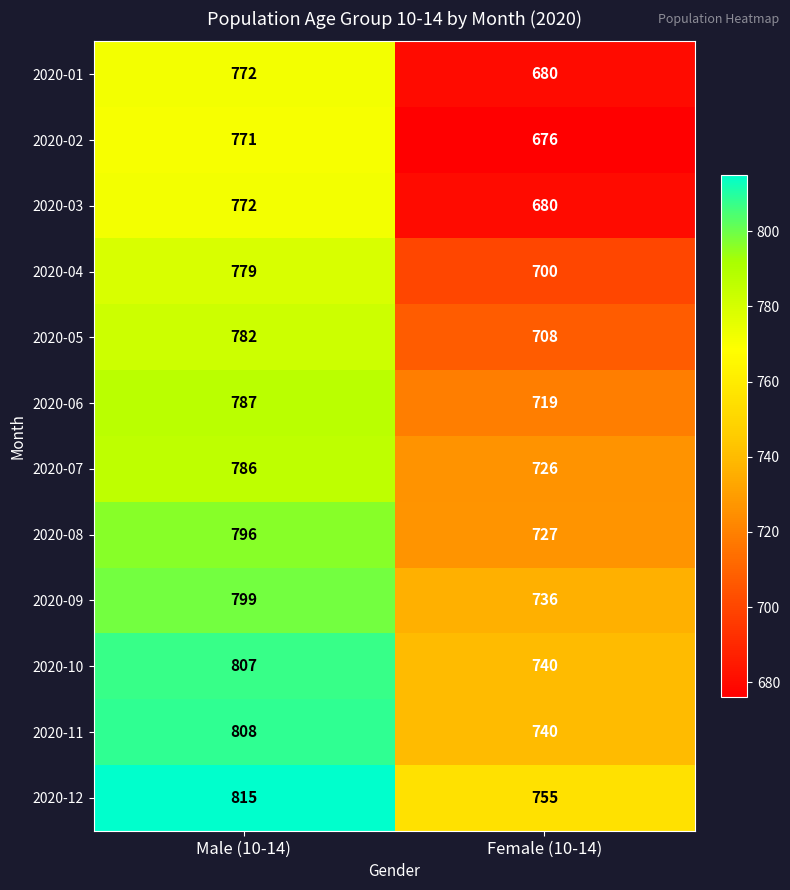

At which category is the sum across all series the highest?

Male (10-14)